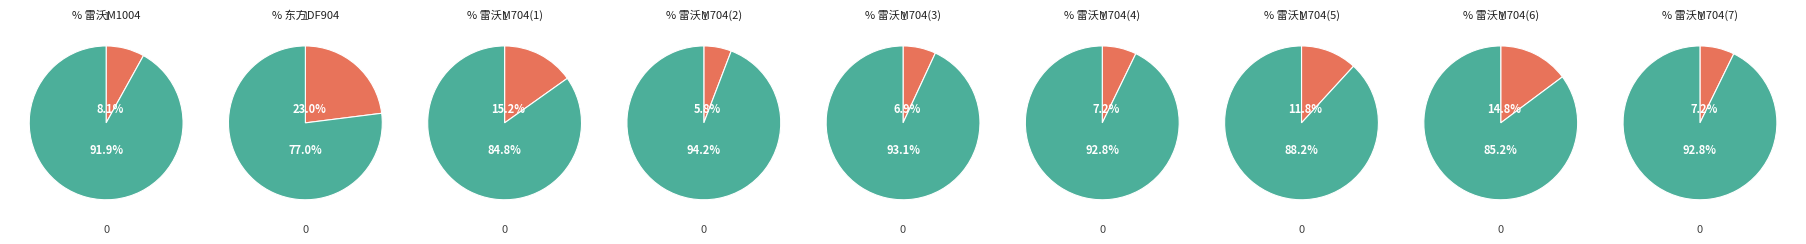

To the nearest percent, what is the average slice percentage?

11%